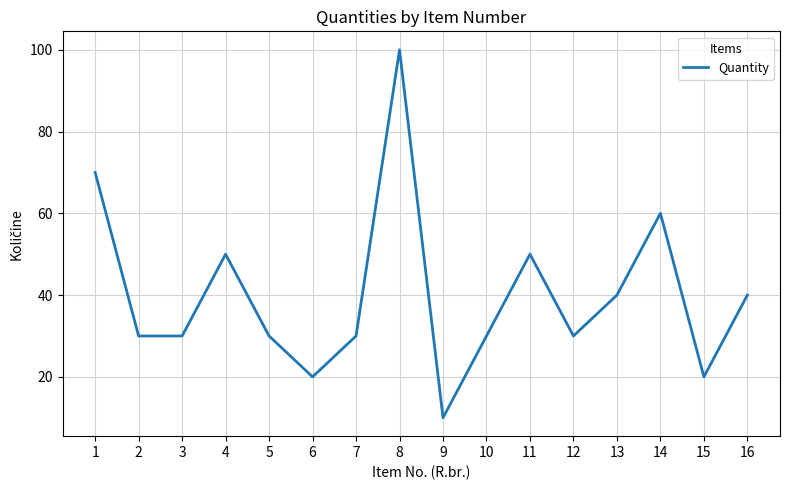

How many lines are shown in the chart?

1